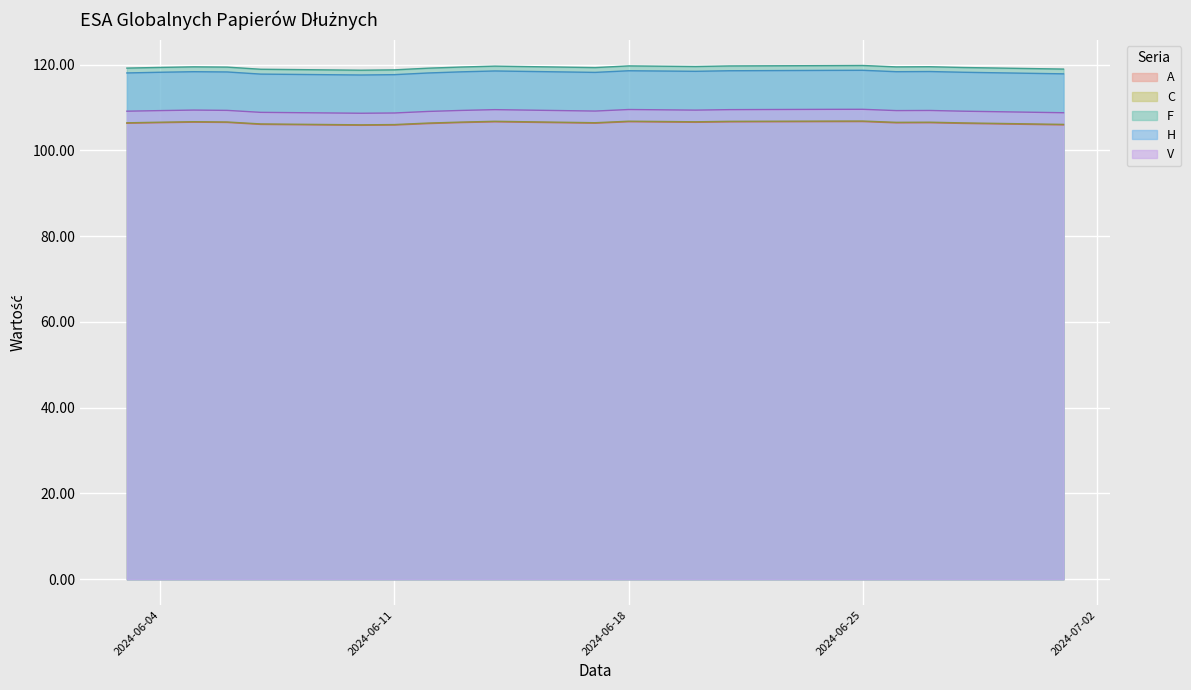

Reading left to right, what are all the values shown in this chart?

A: 106.3	106.5	106.6	106.5	106.1	105.9	105.9	106.3	106.5	106.7	106.3	106.7	106.6	106.7	106.7	106.7	106.4	106.5	106.3	106.0
C: 106.5	106.6	106.7	106.6	106.2	106.0	106.0	106.4	106.6	106.8	106.5	106.8	106.7	106.8	106.8	106.9	106.6	106.6	106.4	106.1
F: 119.2	119.4	119.5	119.4	118.9	118.7	118.8	119.2	119.5	119.7	119.3	119.7	119.6	119.7	119.8	119.8	119.5	119.5	119.3	119.0
H: 118.1	118.2	118.4	118.3	117.8	117.6	117.7	118.1	118.3	118.5	118.2	118.6	118.5	118.6	118.7	118.7	118.4	118.4	118.2	117.9
V: 109.2	109.3	109.4	109.3	108.9	108.7	108.7	109.1	109.3	109.5	109.2	109.5	109.4	109.5	109.6	109.6	109.3	109.3	109.2	108.8